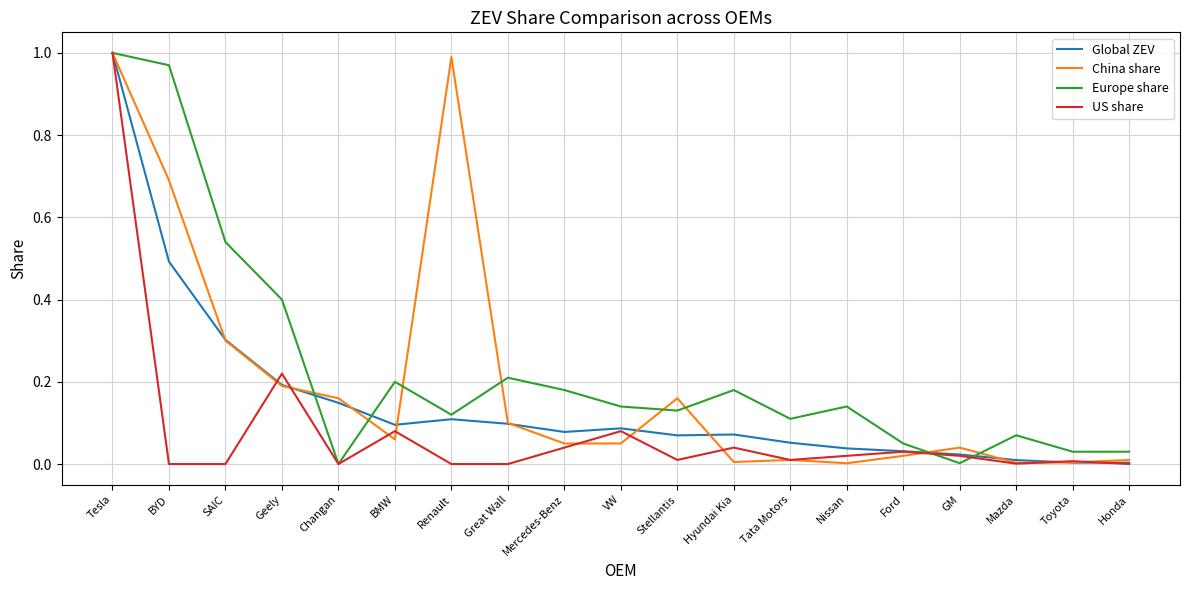

At which category is the sum across all series the highest?

Tesla